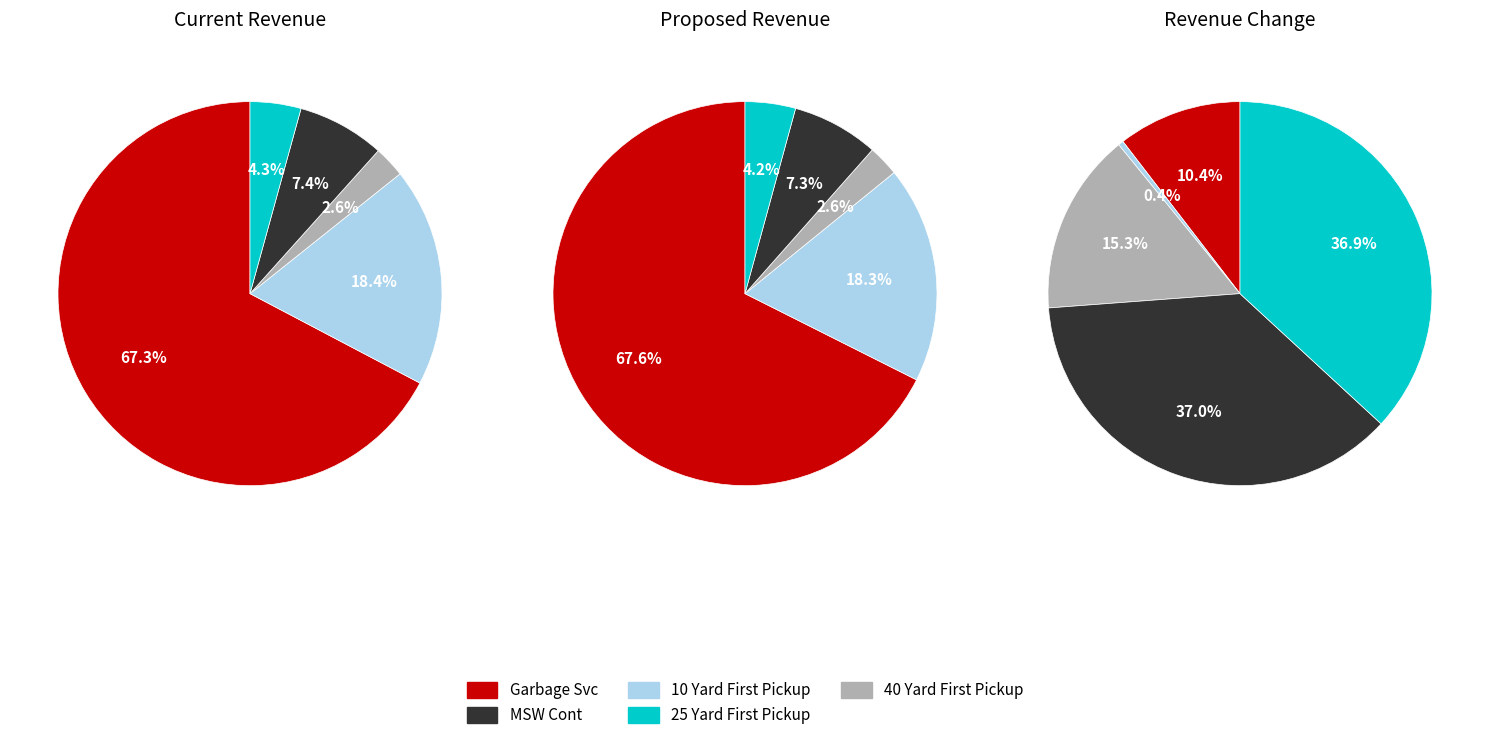

To the nearest percent, what is the difference between the Annual Revenue and Proposed Revenue slice percentages?

4%